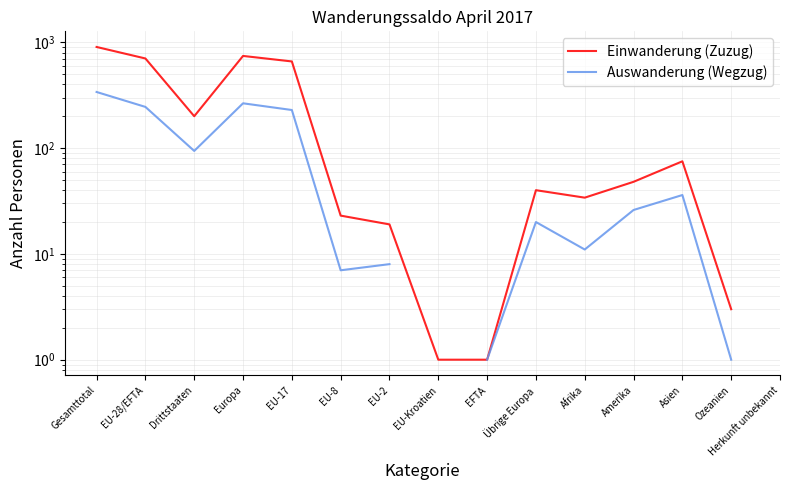

What is the difference between the second highest and minimum values in the Einwanderung (Zuzug) series?

902.0